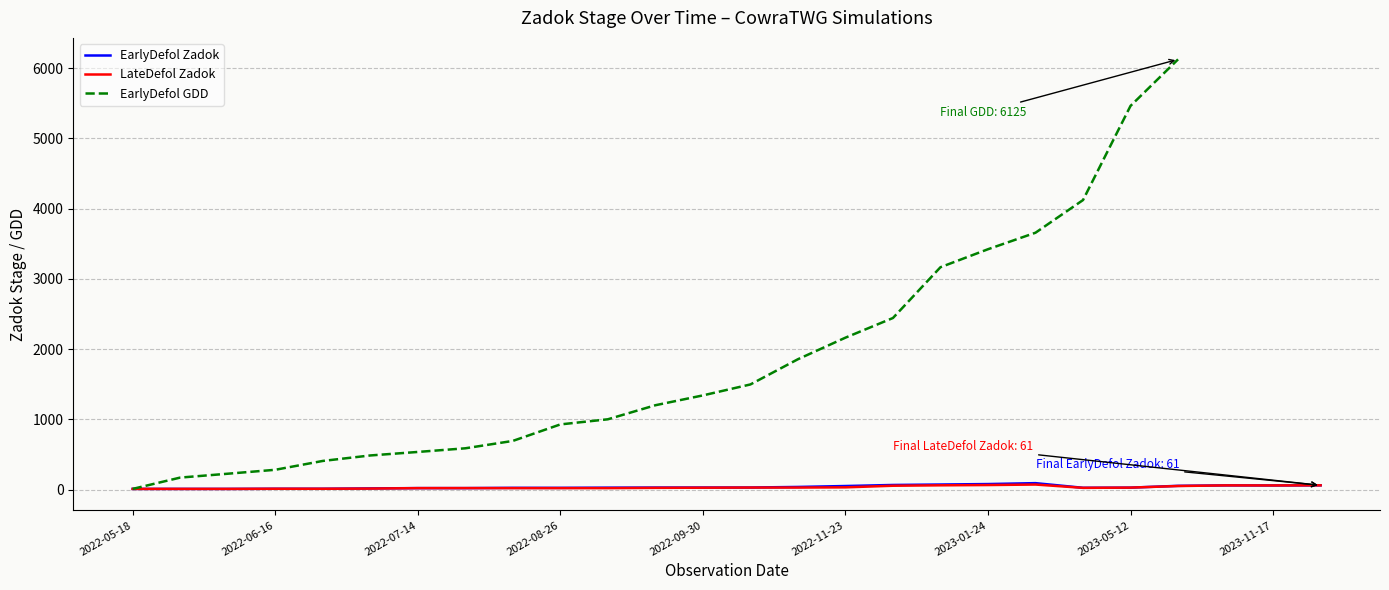

How many interior local valleys does the LateDefol Zadok series have?

2